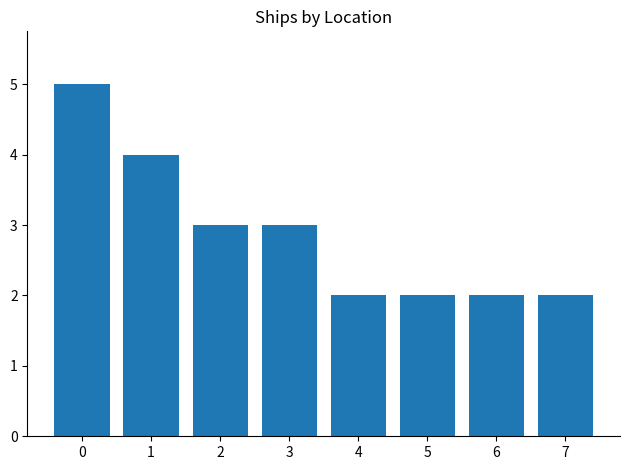

Does the chart contain stacked bars?

No